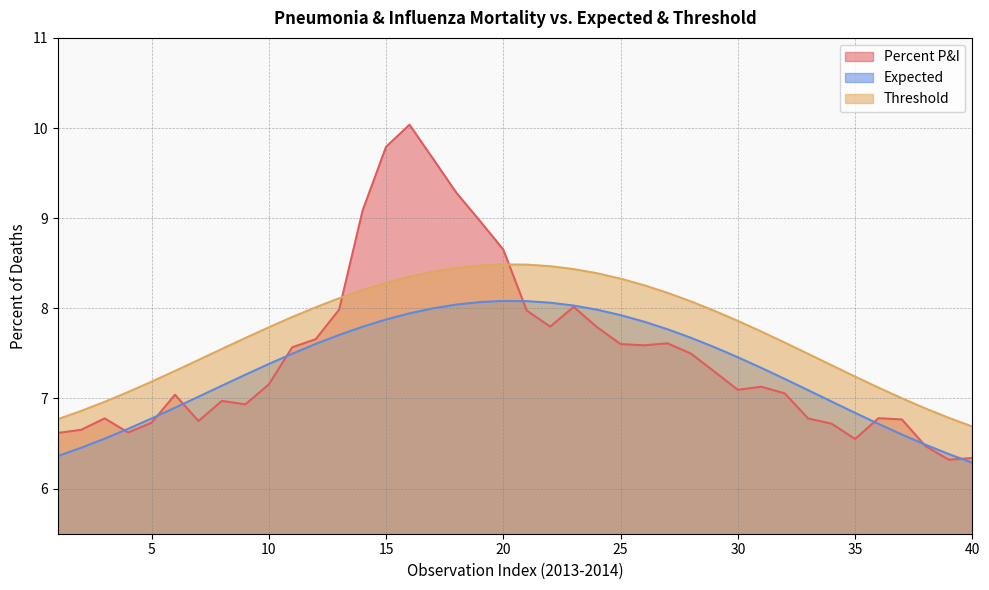

The value of Percent P&I at 12 is 7.7. True or false?

True